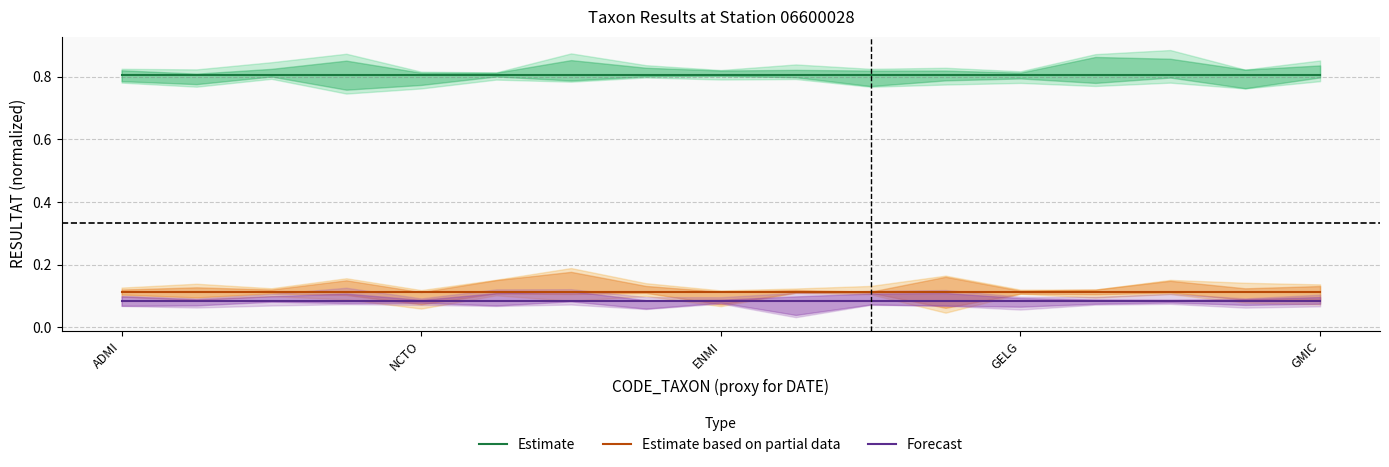

What is the maximum value shown in the chart?

0.8